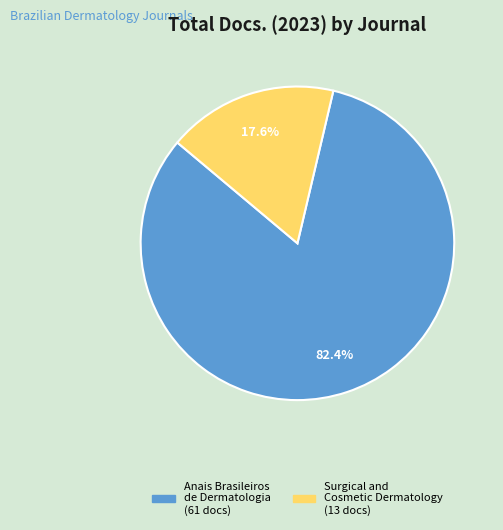

To the nearest percent, what percentage of the pie is Surgical and Cosmetic Dermatology?

18%